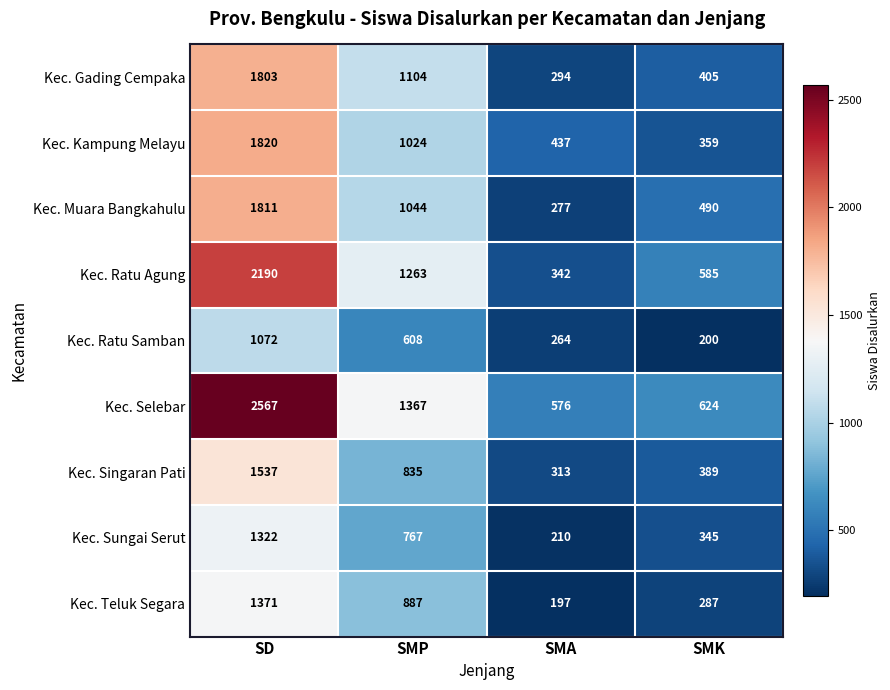

What is the average value of the Kec. Kampung Melayu series?

910